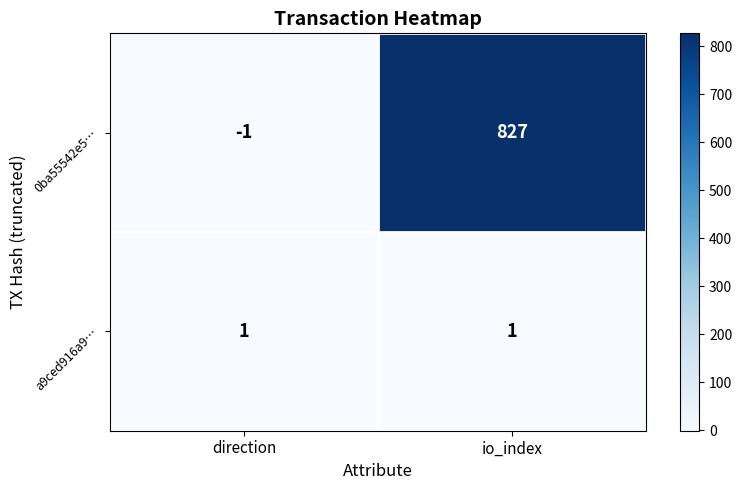

What is the smallest value displayed?

-1